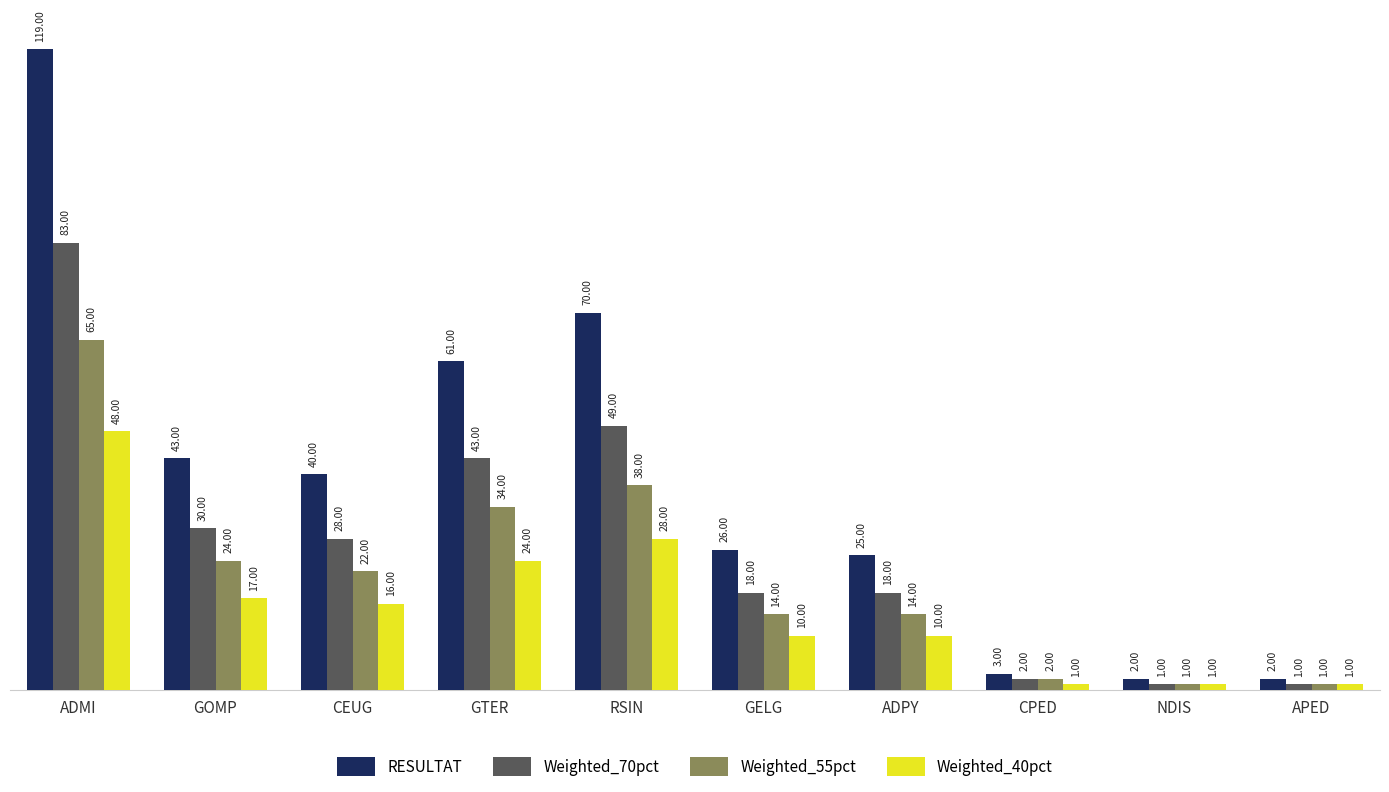

Where is RESULTAT nearest to the value 60?

GTER